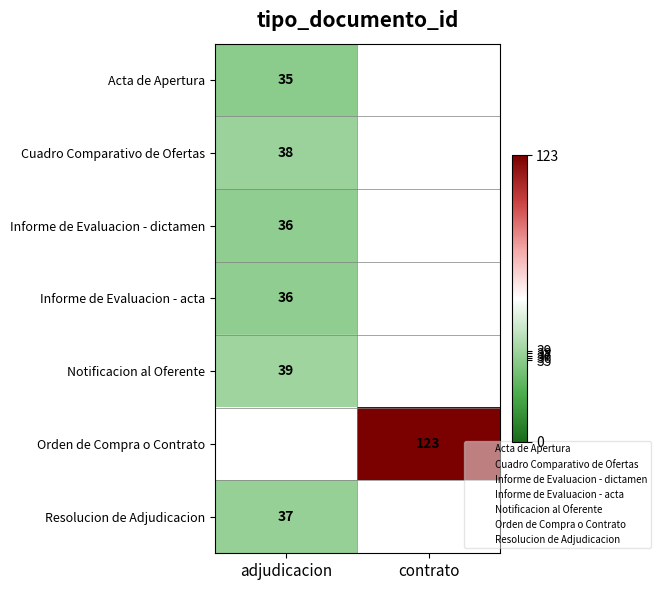

What is the greatest value displayed?

123